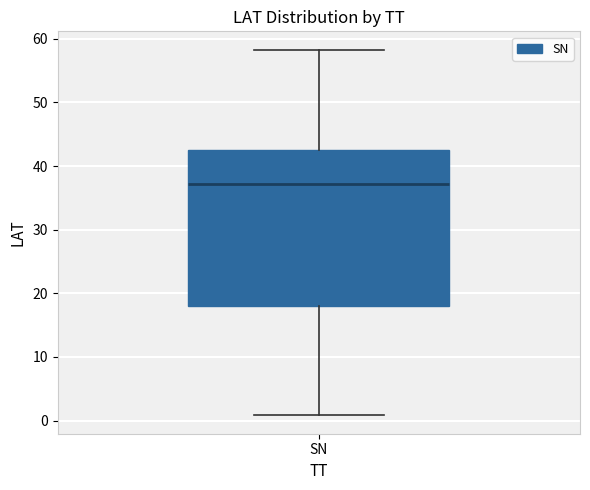

Where does the lower whisker of the box for SN end on the y-axis? The values are not printed on the chart, so give them approximately, as read against the axis.

1